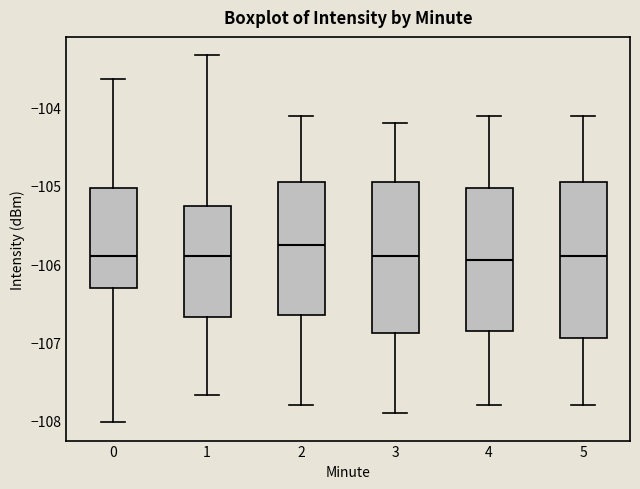

Reading left to right, read every box against the y-axis: the position of its median line, the range the box covers, and the ends of its whiskers. The values are not printed on the chart, so give them approximately, as read against the axis.

0: median -105.9, box -106.3 to -105.0, whiskers -108.0 to -103.6
1: median -105.9, box -106.7 to -105.3, whiskers -107.7 to -103.3
2: median -105.7, box -106.6 to -104.9, whiskers -107.8 to -104.1
3: median -105.9, box -106.9 to -104.9, whiskers -107.9 to -104.2
4: median -105.9, box -106.8 to -105.0, whiskers -107.8 to -104.1
5: median -105.9, box -106.9 to -104.9, whiskers -107.8 to -104.1